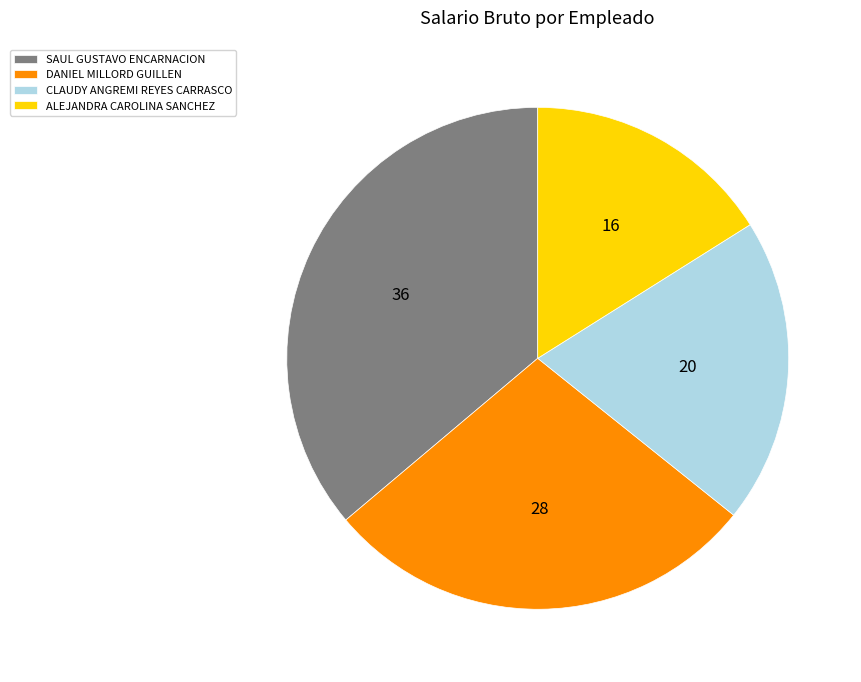

Does DANIEL MILLORD GUILLEN represent more than half of the total?

No